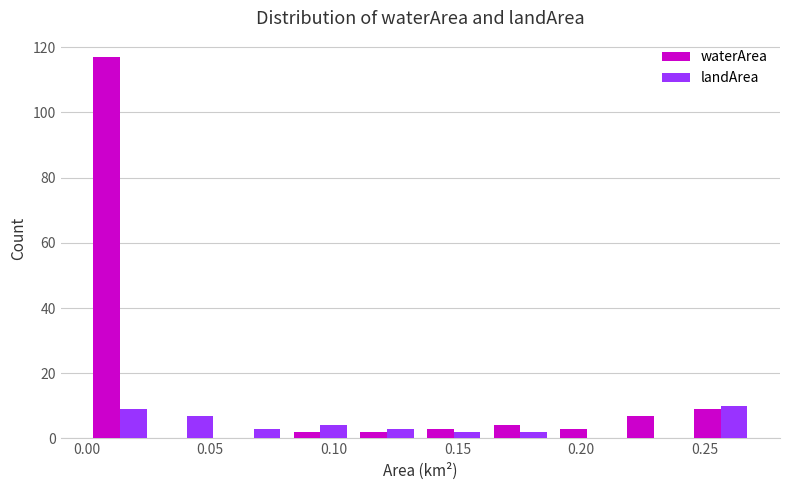

What is the height of the waterArea bar covering 0.081 to 0.108 on the x-axis? Neither the bar edges nor the heights are printed on the chart, so give them approximately, as read against the axes.

2